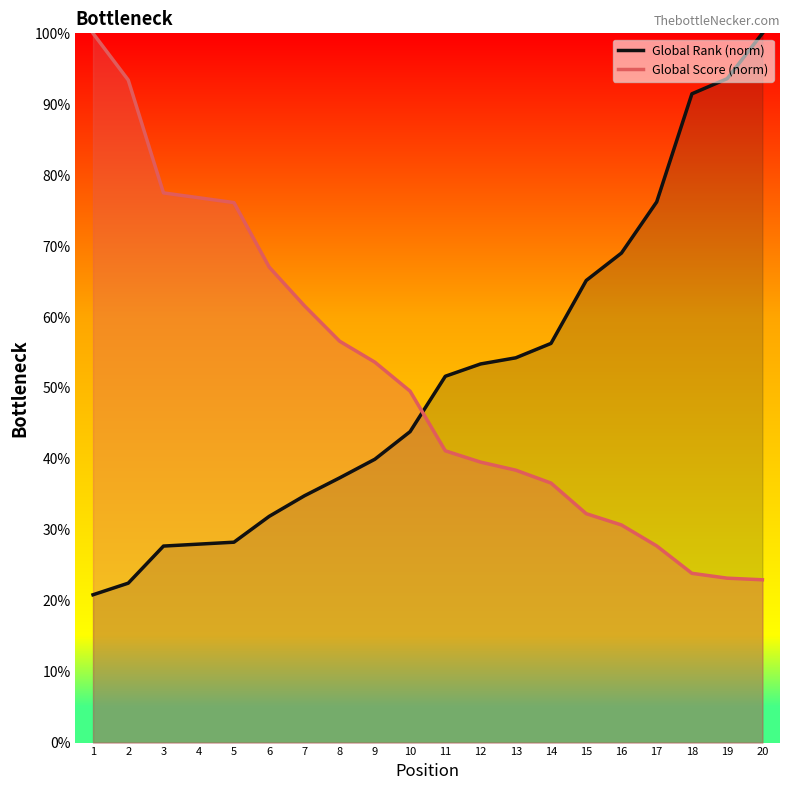

What is the spread (max minus min) of values at 19?

70.4